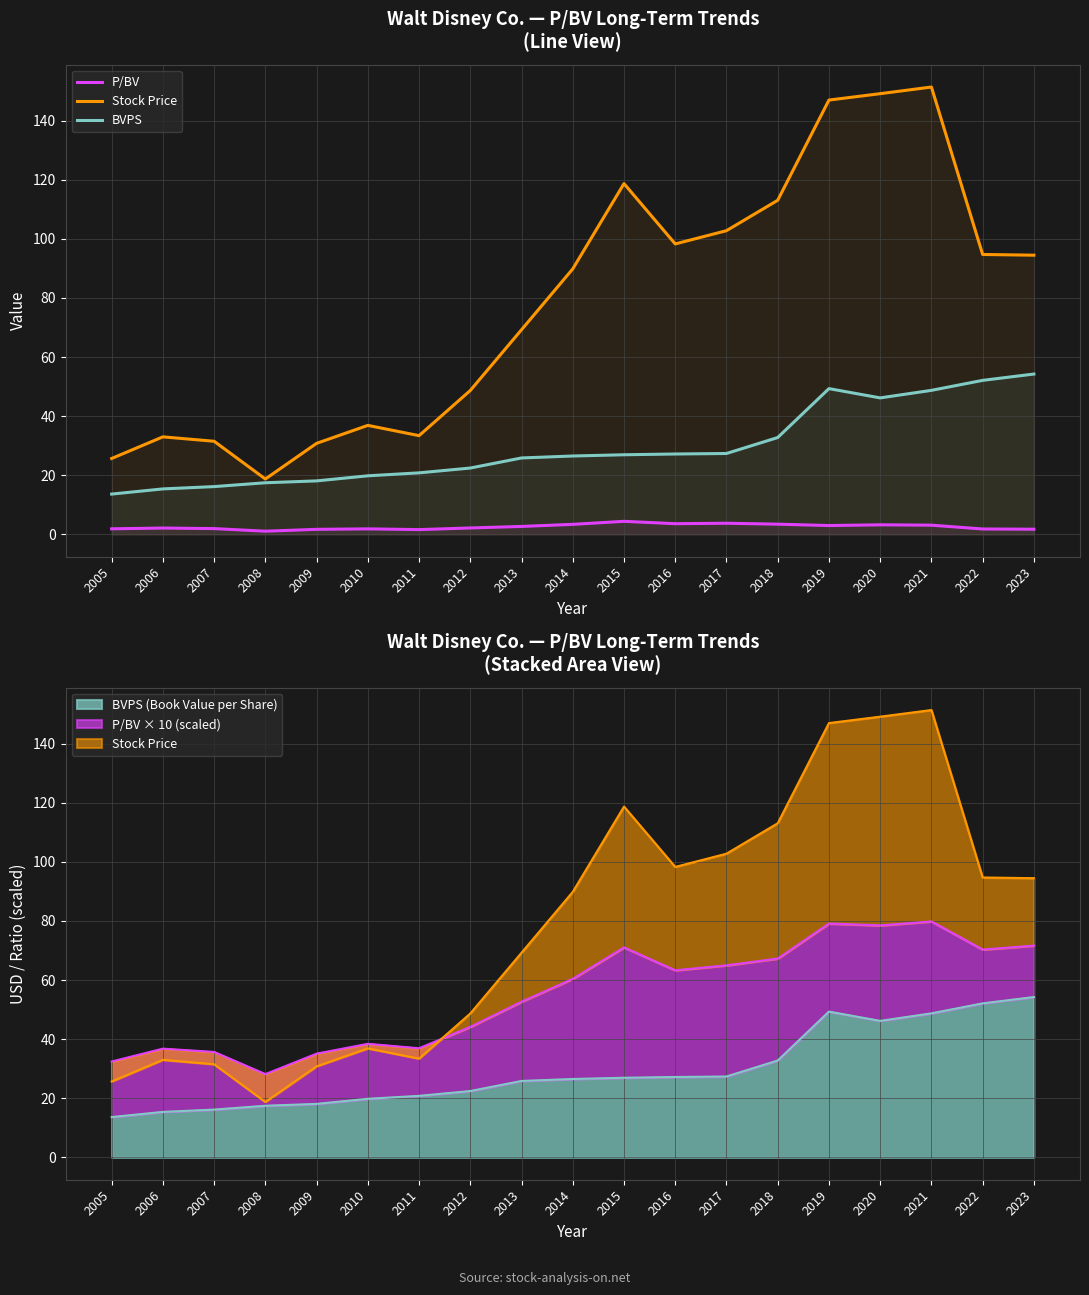

What is the difference between the highest and lowest values at 2016?

94.7